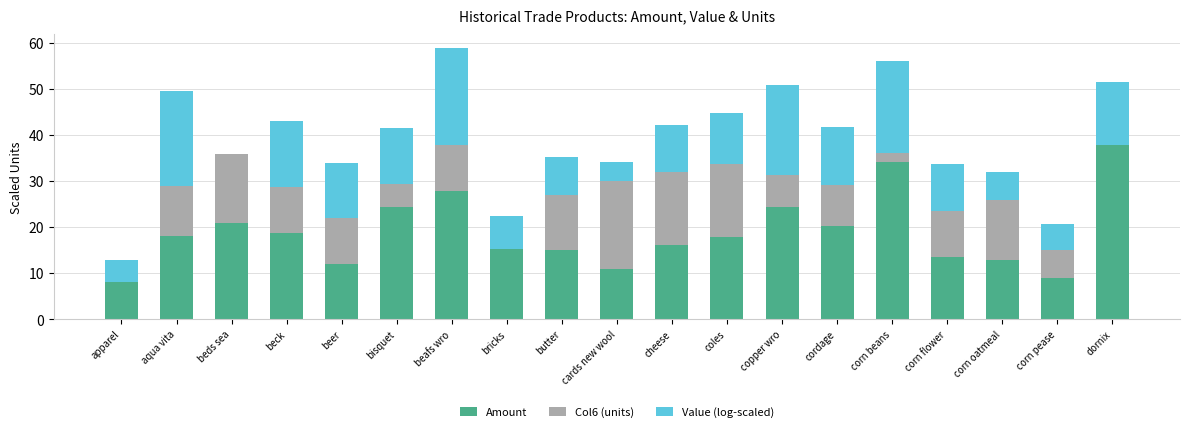

At which label does Amount reach its peak?

dornix